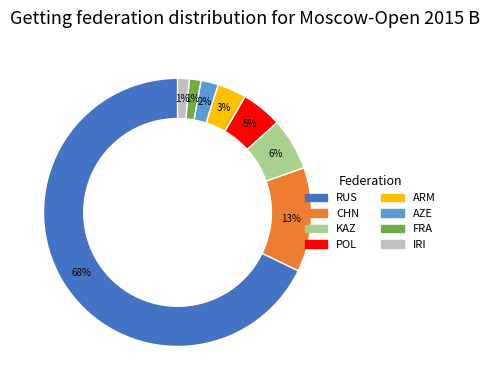

True or false: IRI accounts for 11% of the total.

False